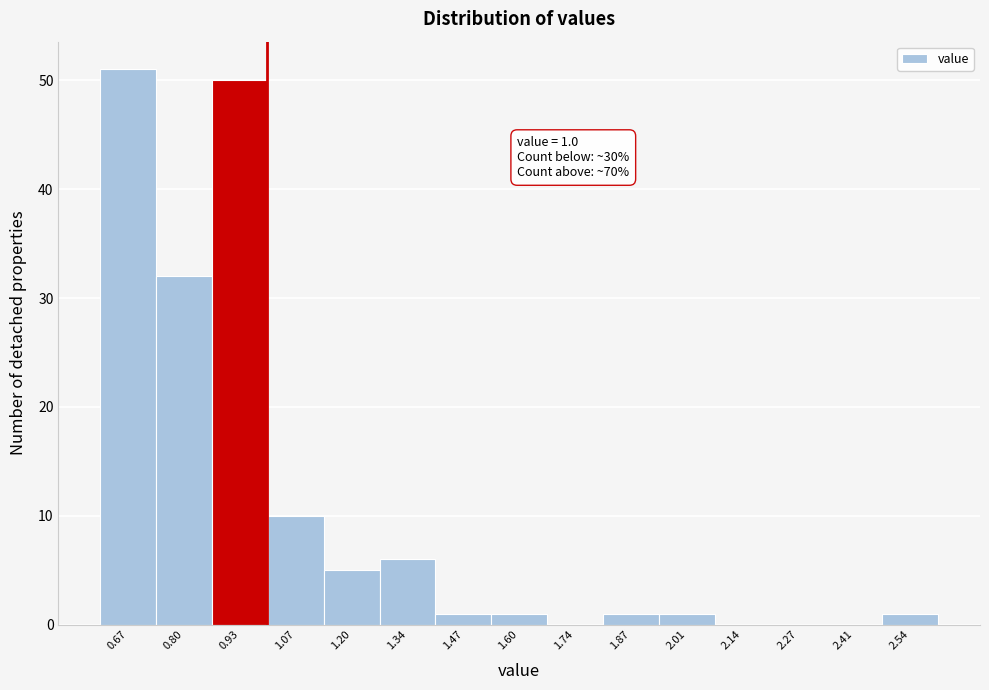

Over which range of the x-axis is the bar tallest?

0.600 to 0.734